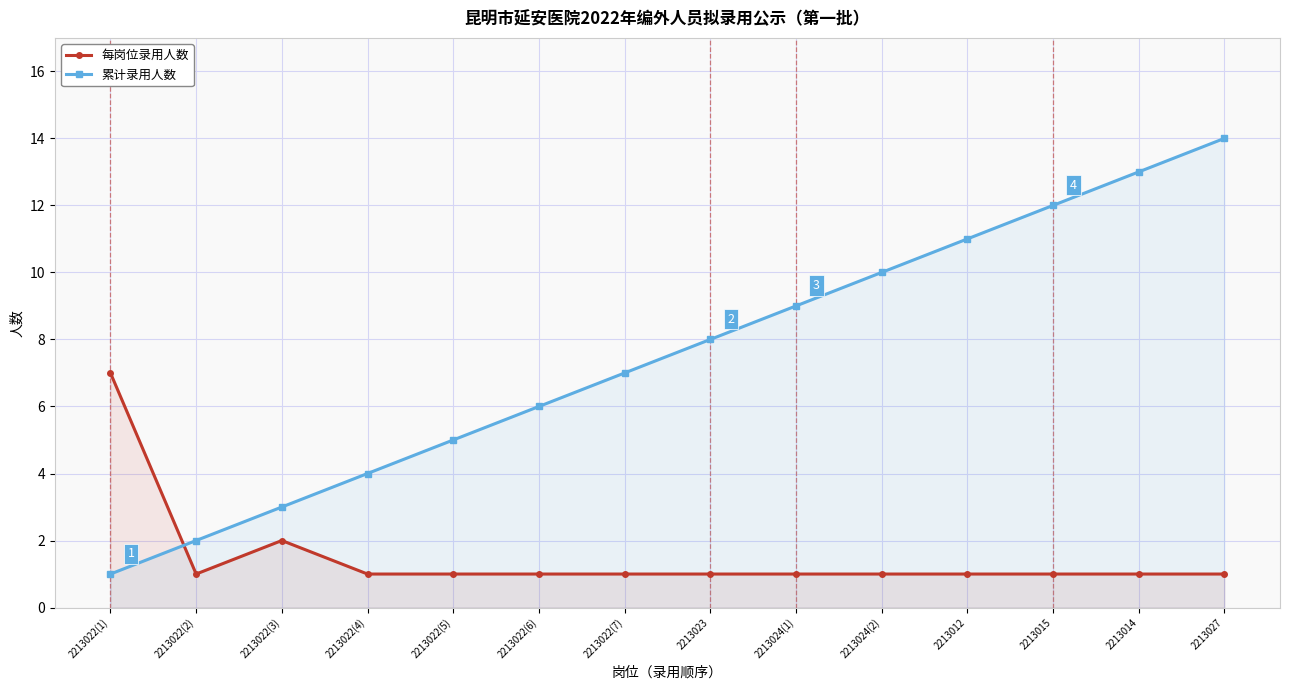

What is the value of the 每岗位录用人数 point at the 12th from the left?

1